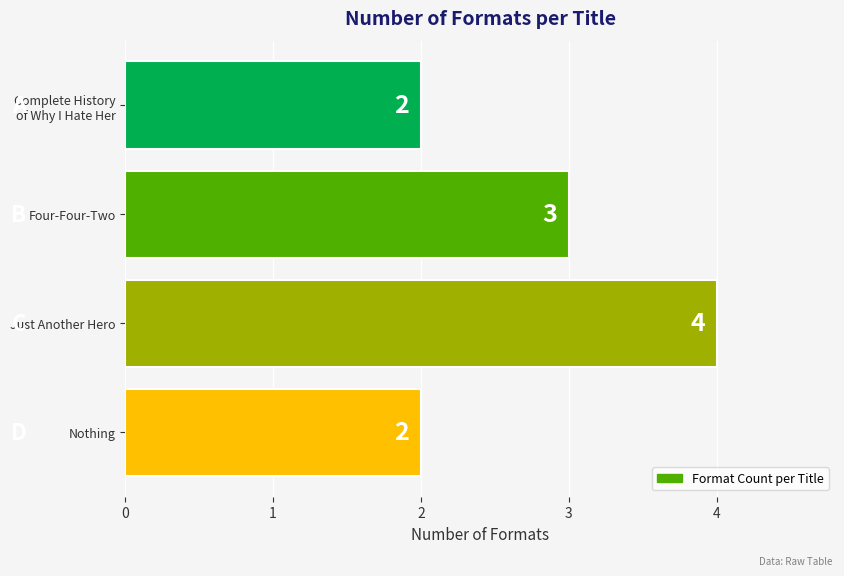

How many values are below 3?

2